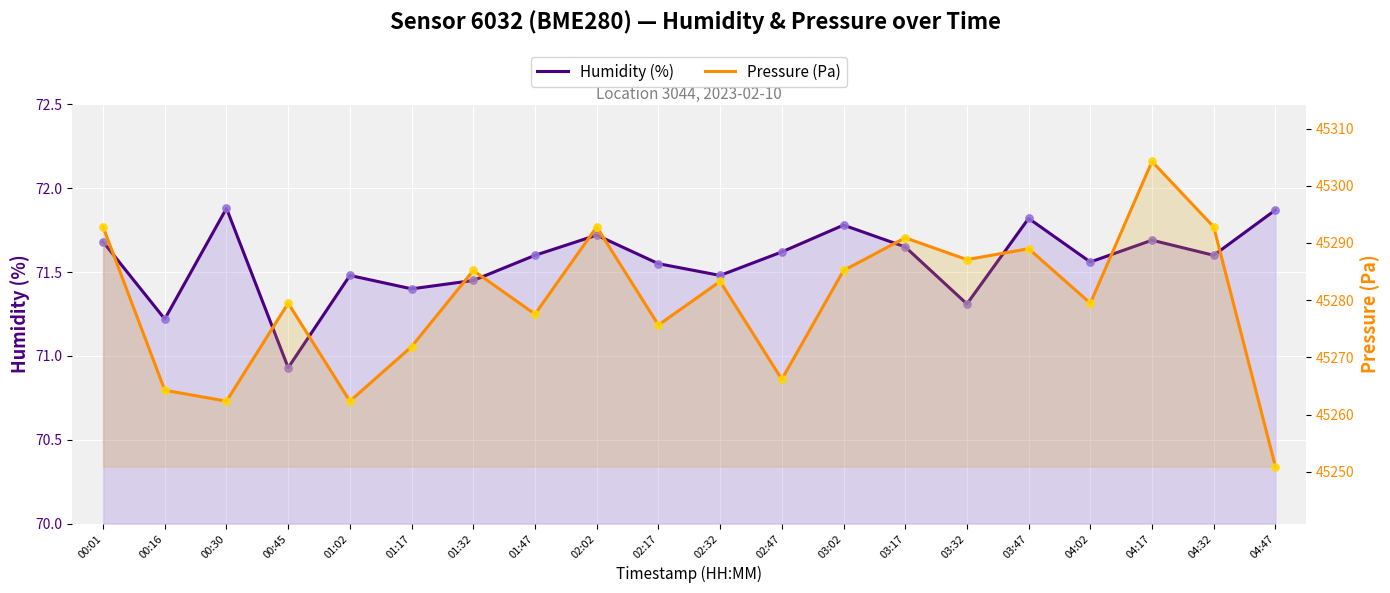

Which series reaches the minimum Y coordinate?

Humidity (%)